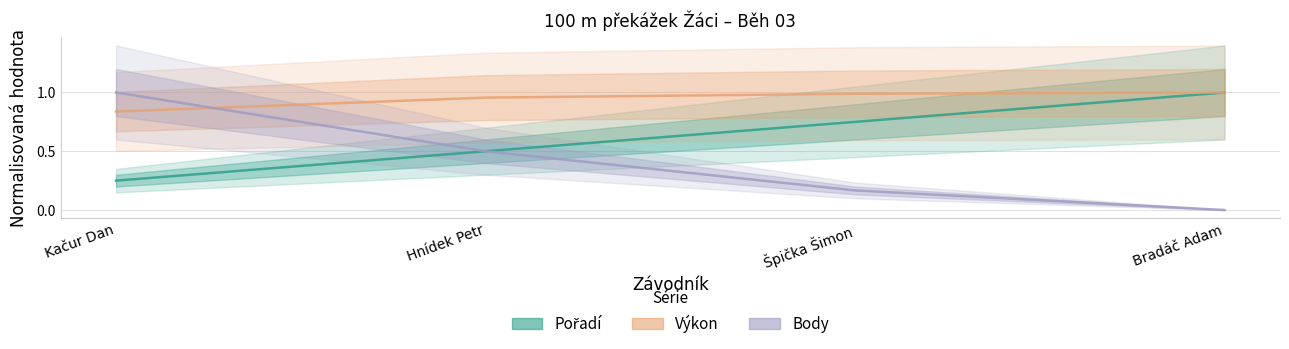

Is the value of Pořadí at Hnídek Petr greater than the value of Body at Kačur Dan?

No